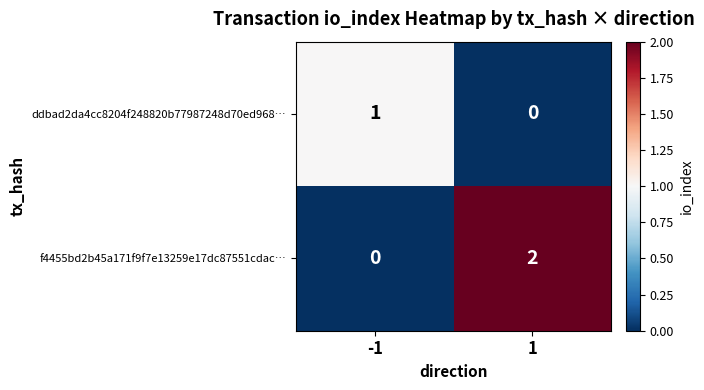

True or false: ddbad2da4cc8204f248820b77987248d70ed968… has a value of 1 at -1.

True